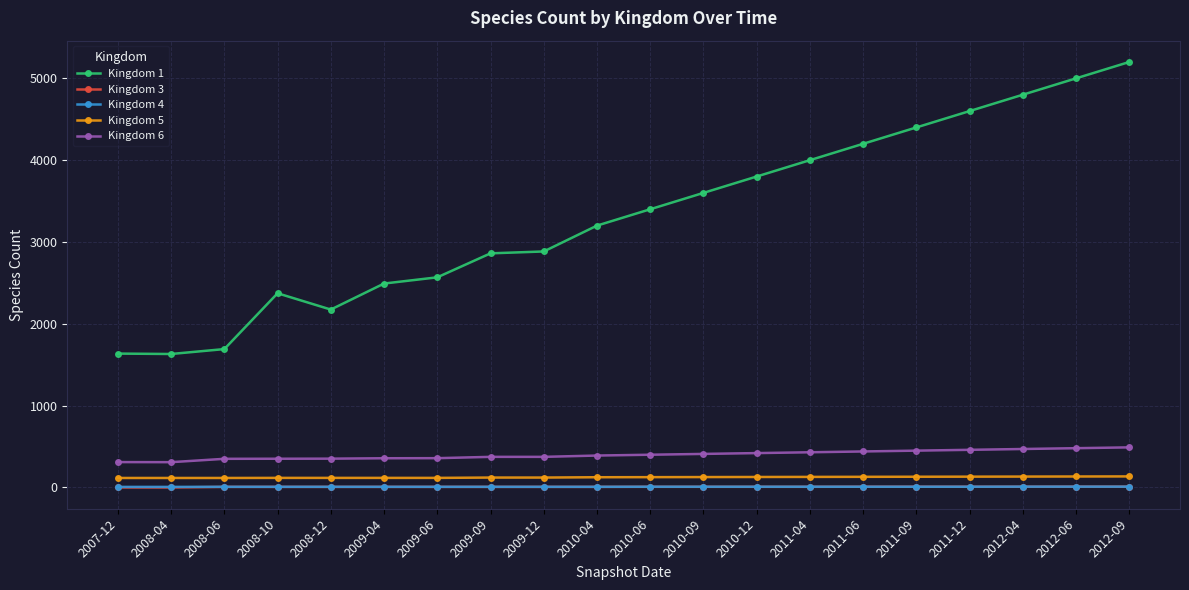

What is the maximum value shown in the chart?

5200